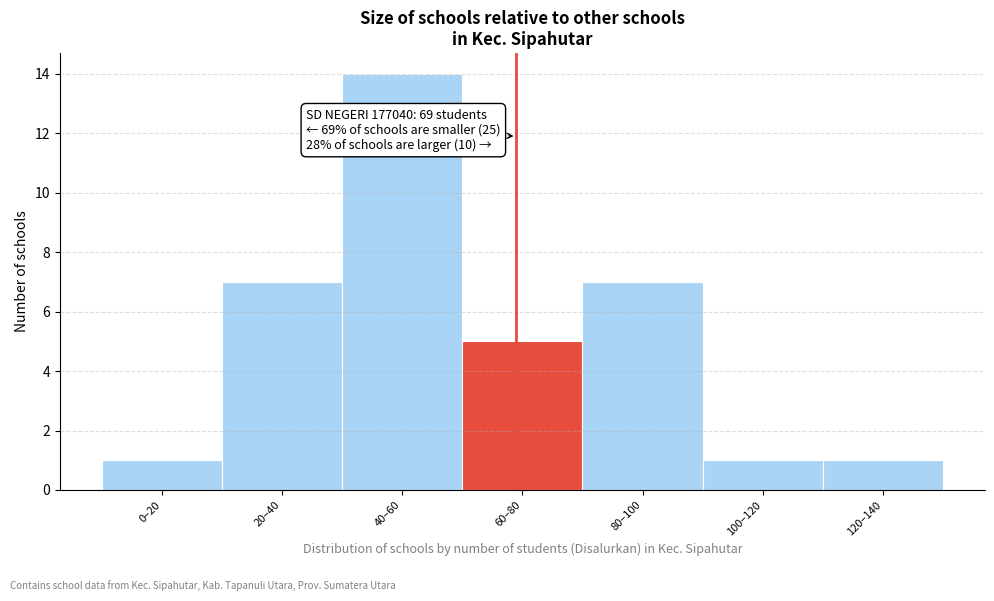

Reading right to left, transcribe all the data shown in this chart.

120–140=1	100–120=1	80–100=7	60–80=5	40–60=14	20–40=7	0–20=1